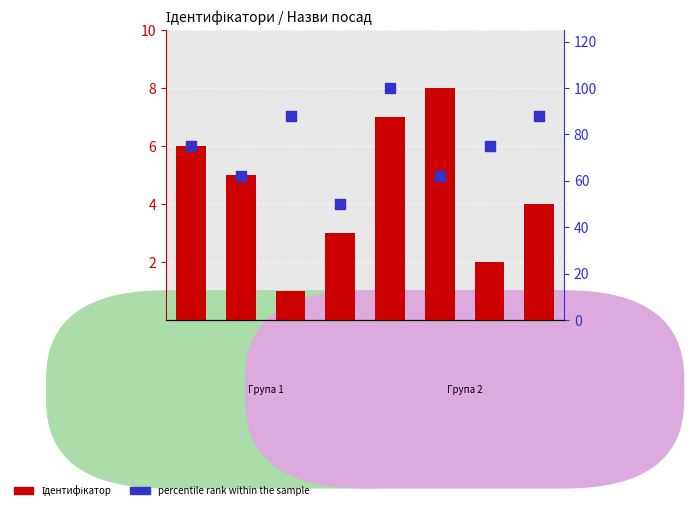

Which series reaches the maximum Y coordinate?

percentile rank within the sample